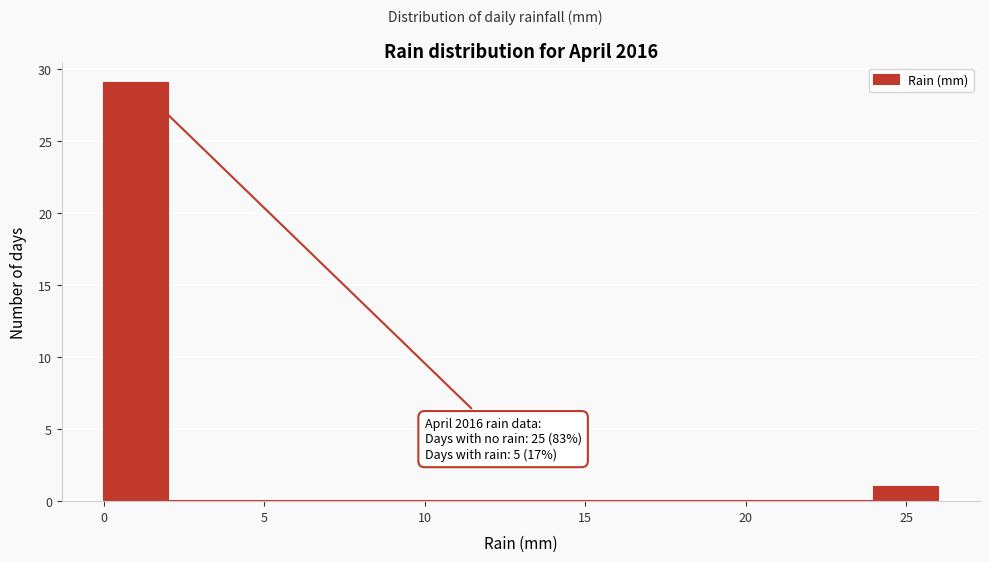

Which range on the x-axis has the tallest bar?

0 to 2